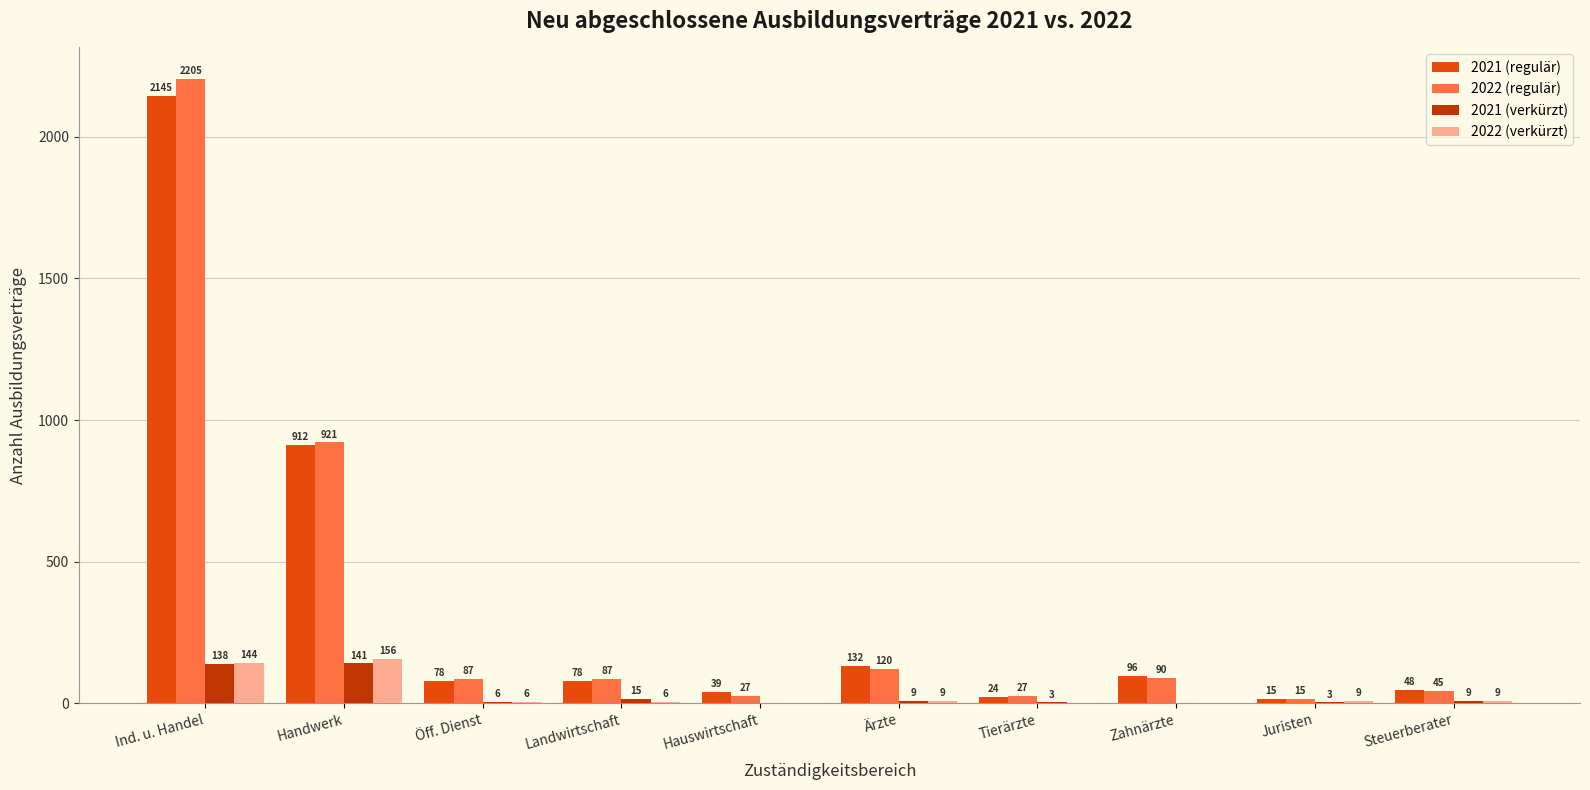

What is the sum of all 2021 (regulär) values?

3567